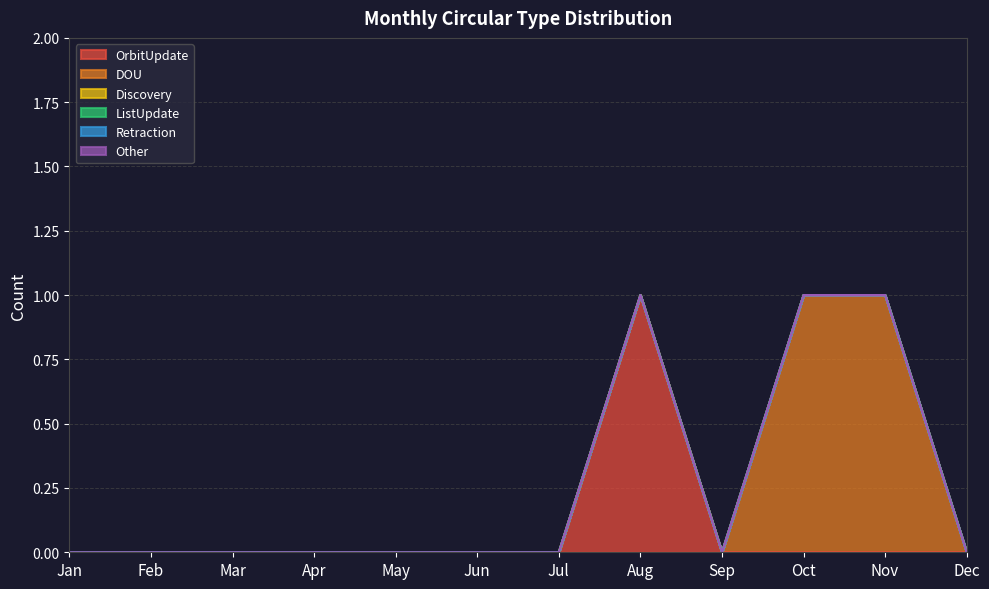

True or false: ListUpdate and Discovery intersect in this chart.

False